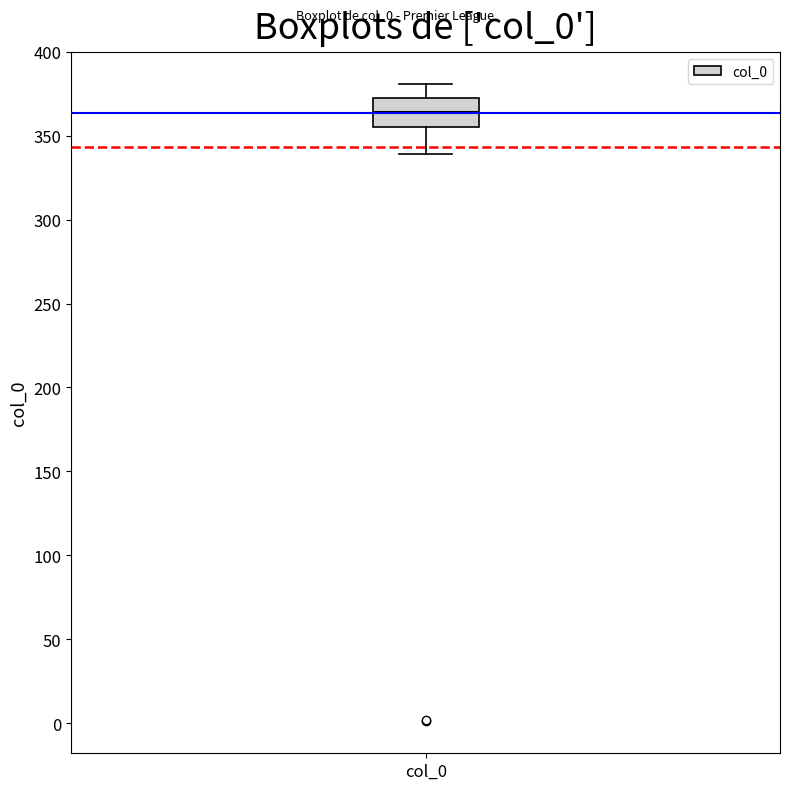

Read this box plot against the y-axis: the position of the median line, the range covered by the box, and the ends of both whiskers. The values are not printed on the chart, so give them approximately, as read against the axis.

median 365, box 355 to 375, whiskers 340 to 380